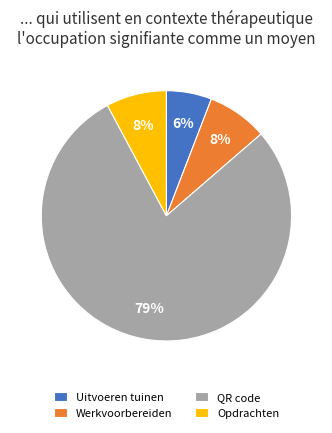

What percentage is the Opdrachten slice, to the nearest percent?

8%